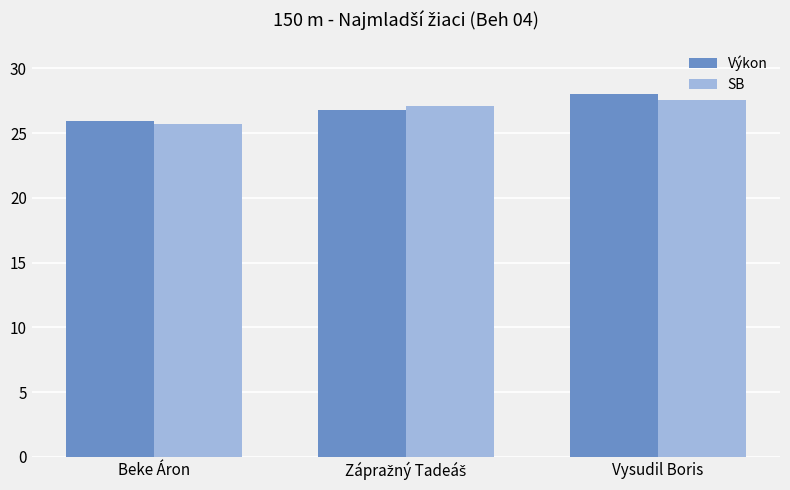

Reading right to left, list all the values displayed in this chart.

Výkon: 28.1	26.8	25.9
SB: 27.6	27.1	25.7